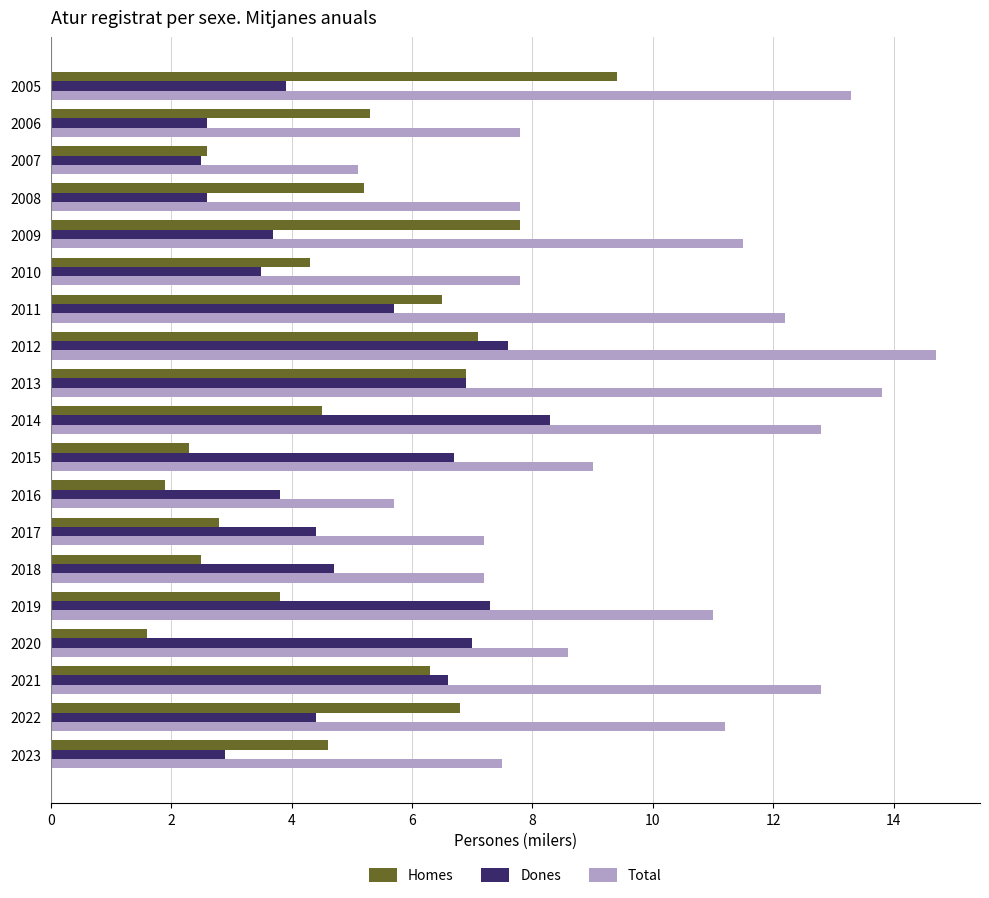

What is the minimum value for Total?

5.1